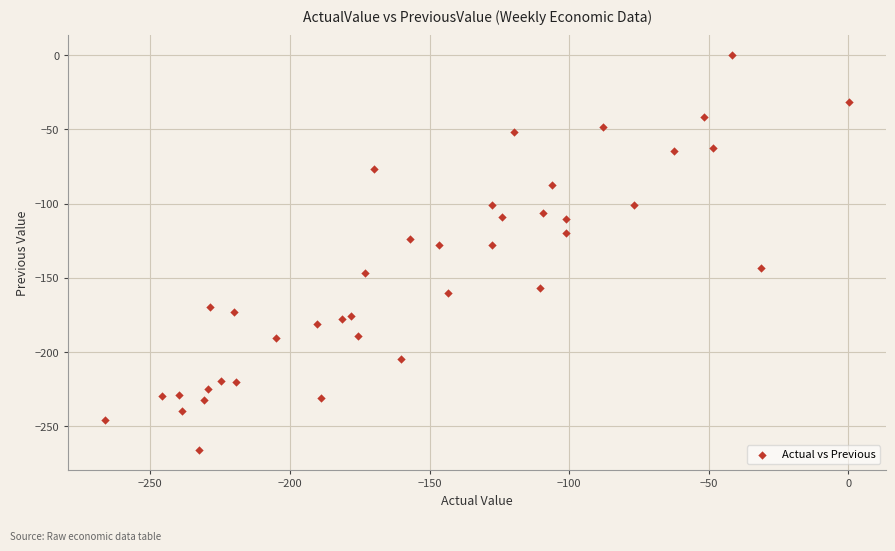

What is the range of Y values (max minus min)?

266.3